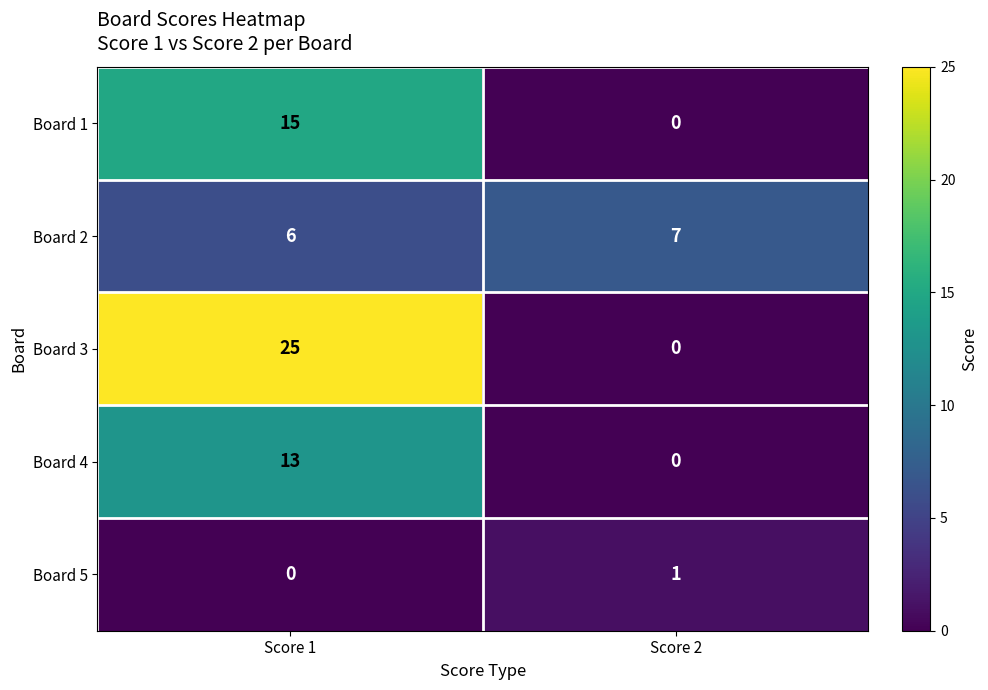

How many distinct data groups are displayed?

5